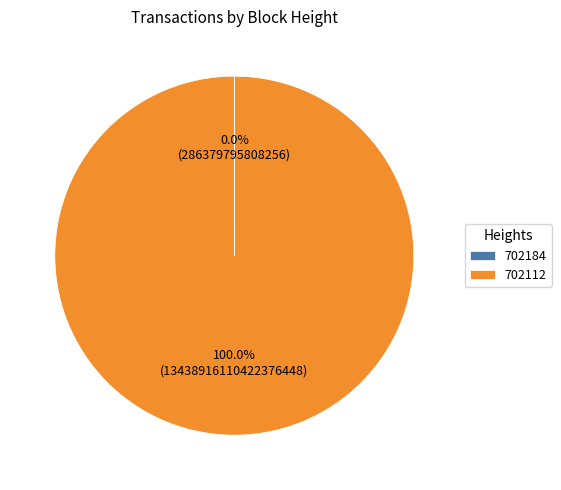

Which slice is the largest?

702112